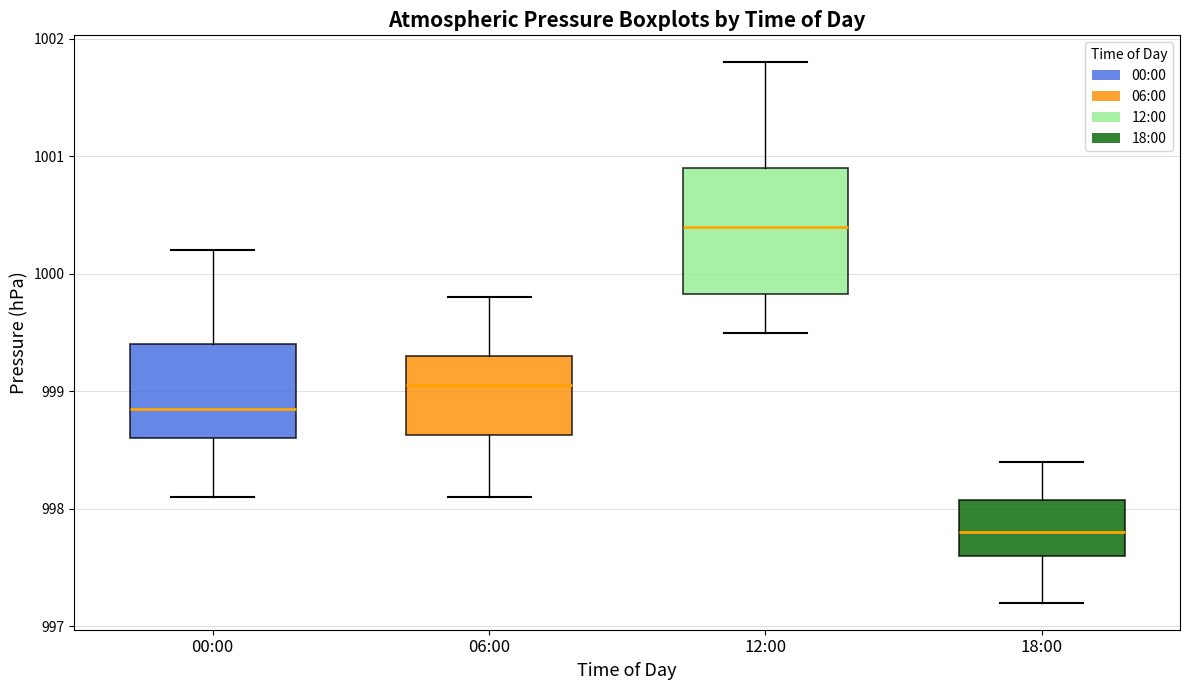

Reading left to right, read every box against the y-axis: the position of its median line, the range the box covers, and the ends of its whiskers. The values are not printed on the chart, so give them approximately, as read against the axis.

00:00: median 998.9, box 998.6 to 999.4, whiskers 998.1 to 1000.2
06:00: median 999.1, box 998.6 to 999.3, whiskers 998.1 to 999.8
12:00: median 1000.4, box 999.8 to 1000.9, whiskers 999.5 to 1001.8
18:00: median 997.8, box 997.6 to 998.1, whiskers 997.2 to 998.4